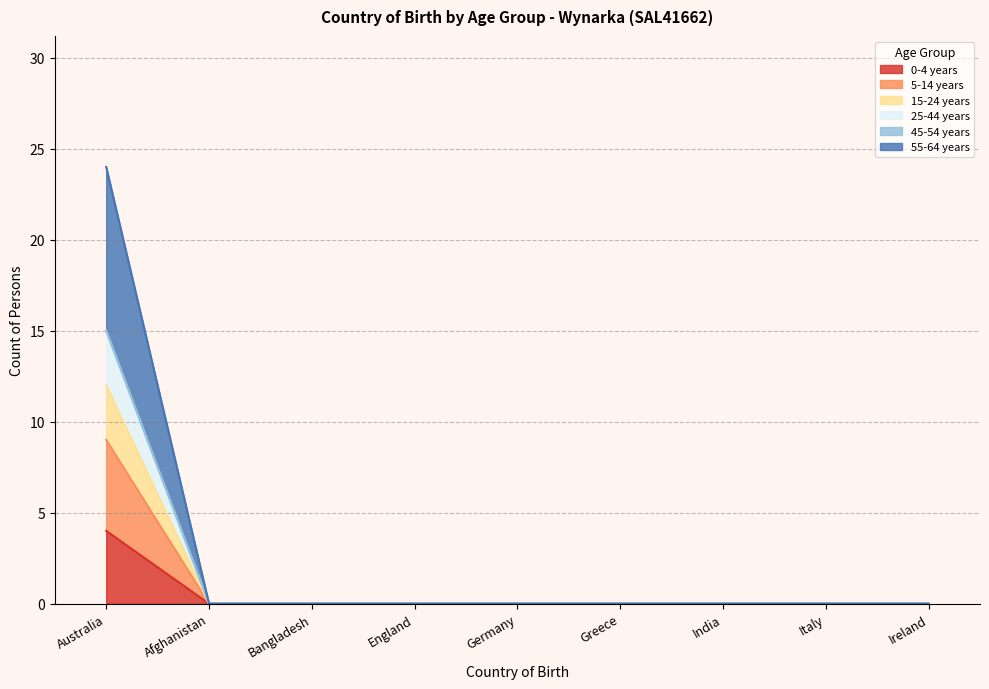

Does the chart display data point markers on the line(s)?

No